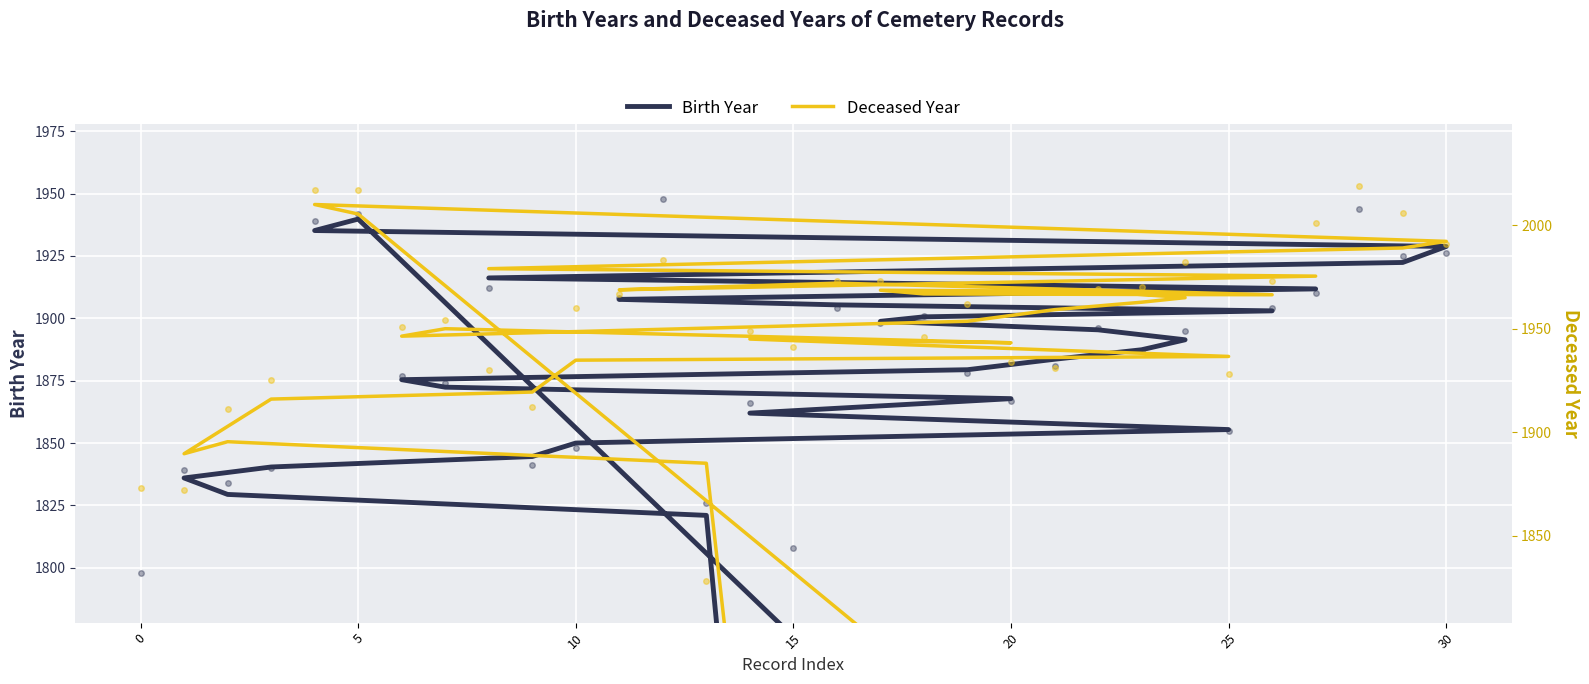

What is the sum of all Birth Year values?

56122.2